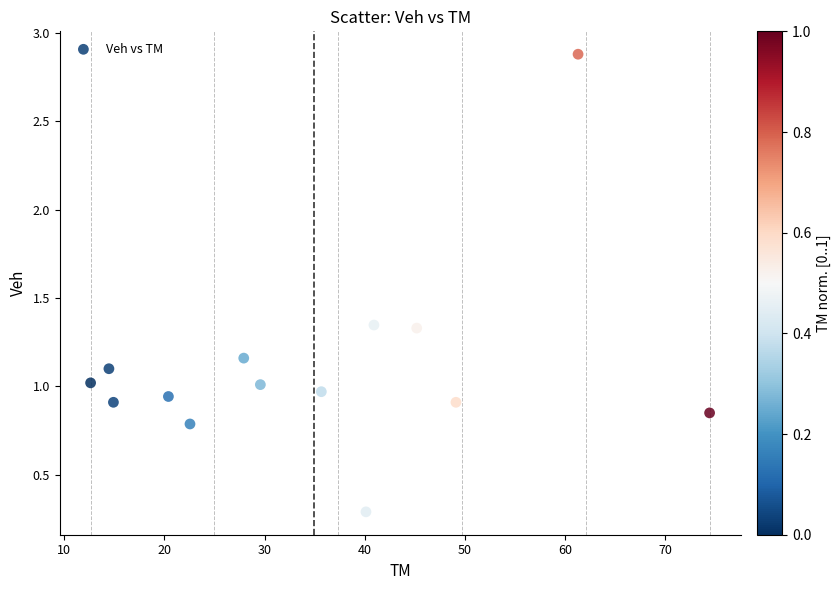

What is the range of Y values (max minus min)?

2.6